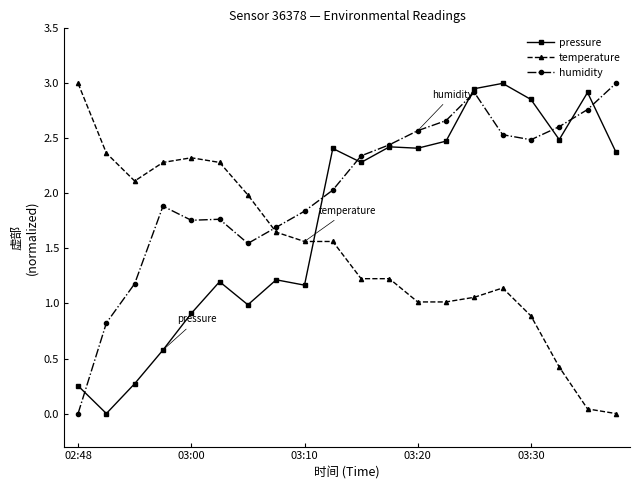

List the series in order of their overall mean, lowest first.

temperature, pressure, humidity